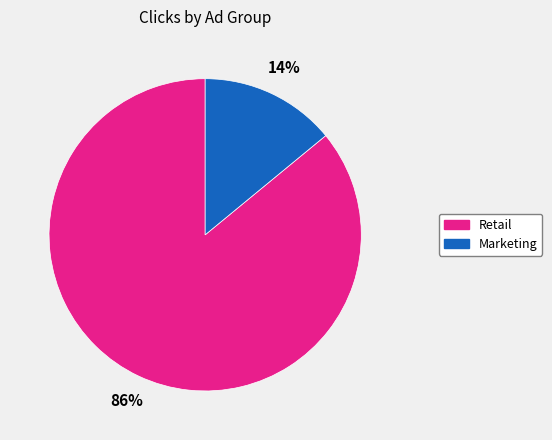

To the nearest percent, what is the difference between the largest and smallest slice percentages?

72%